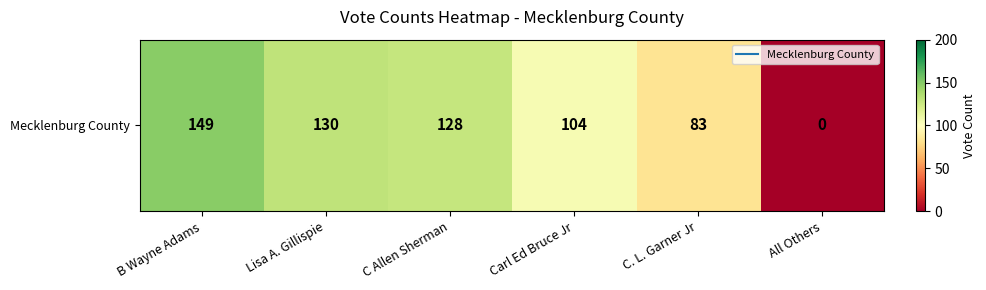

At which category does the chart reach its minimum across all series?

All Others